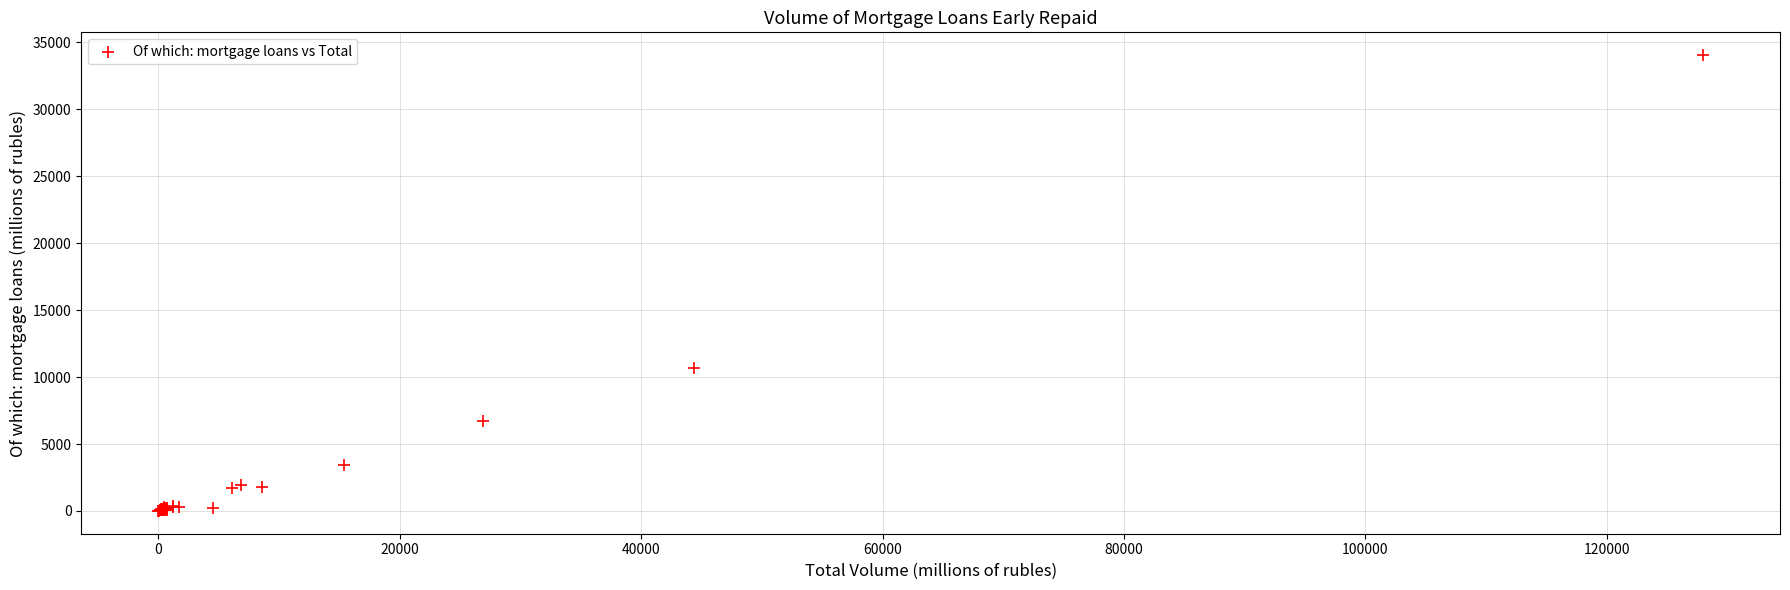

What Y value in the scatter plot is closest to 17026?

10650.6